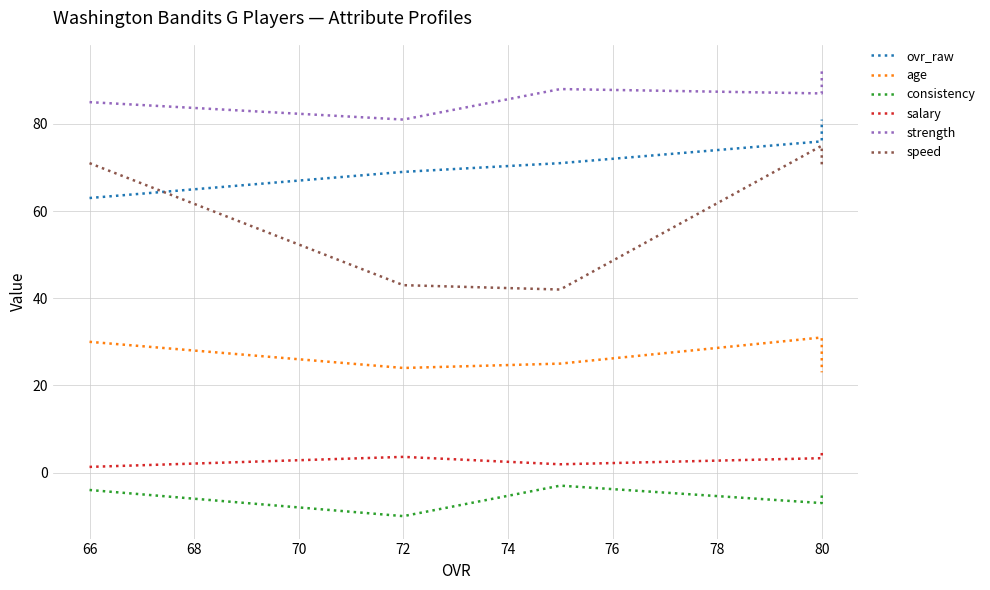

What is the difference between the second highest and minimum values in the ovr_raw series?

13.0